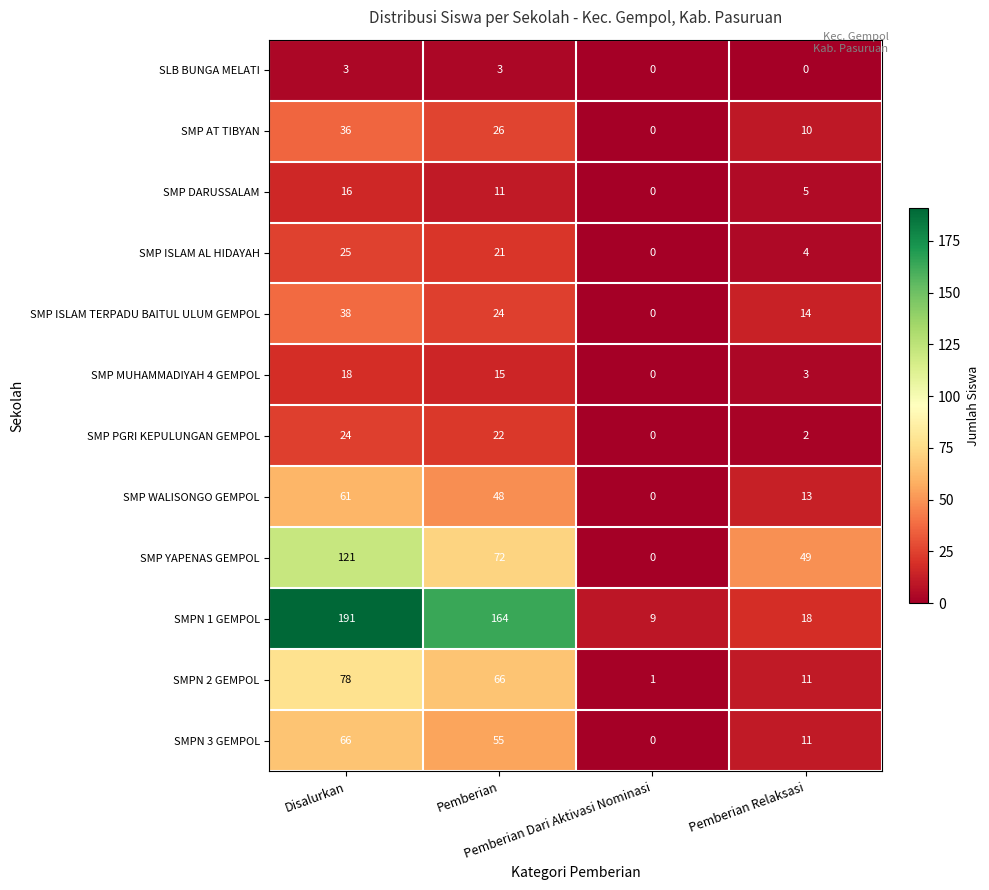

Rank the series by their maximum value, from lowest to highest.

SLB BUNGA MELATI, SMP DARUSSALAM, SMP MUHAMMADIYAH 4 GEMPOL, SMP PGRI KEPULUNGAN GEMPOL, SMP ISLAM AL HIDAYAH, SMP AT TIBYAN, SMP ISLAM TERPADU BAITUL ULUM GEMPOL, SMP WALISONGO GEMPOL, SMPN 3 GEMPOL, SMPN 2 GEMPOL, SMP YAPENAS GEMPOL, SMPN 1 GEMPOL